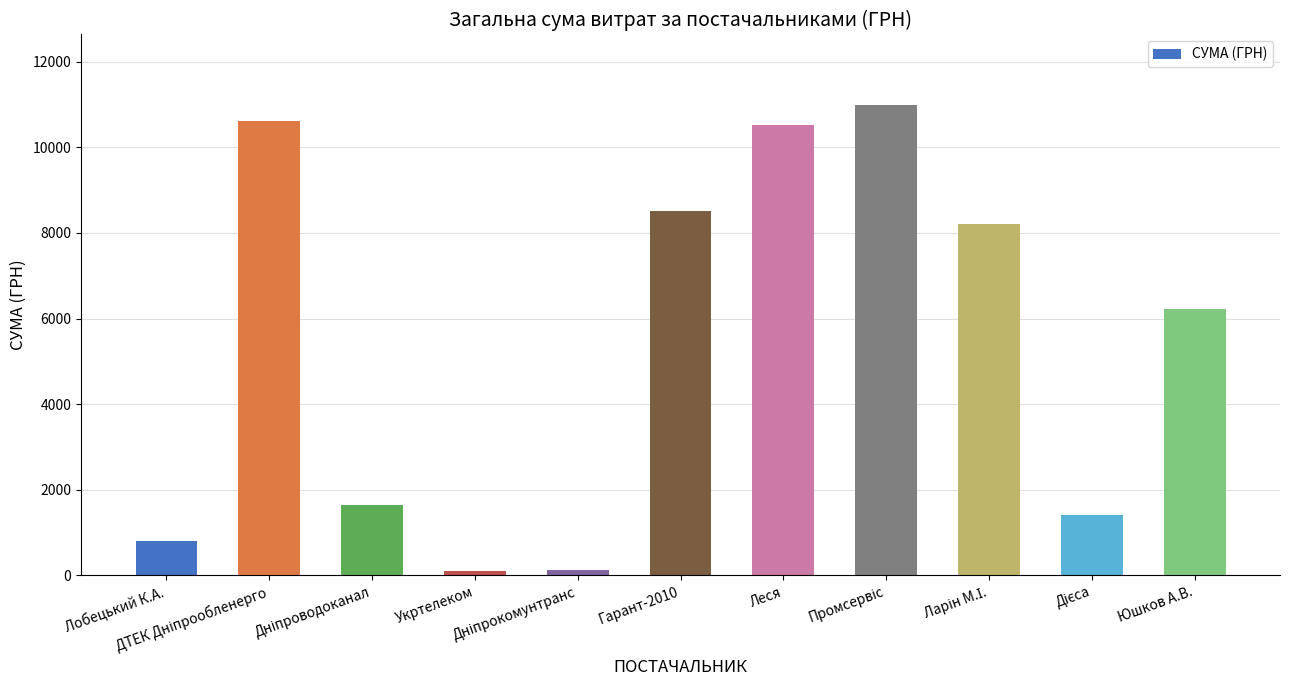

What is the label of the 6th bar from the left?

Гарант-2010